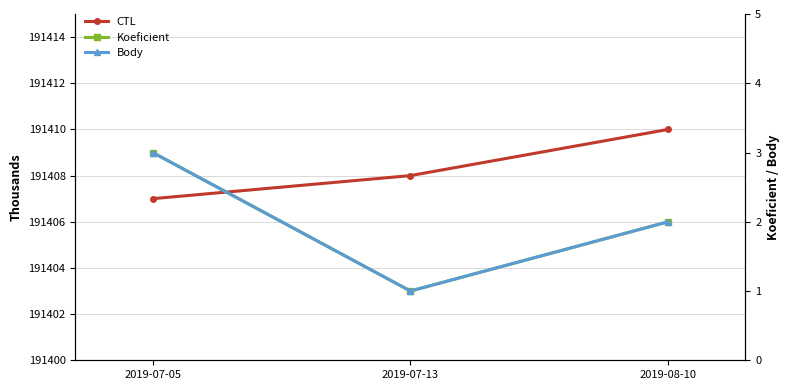

Reading left to right, extract all data points from this chart.

CTL: 2019-07-05=191407	2019-07-13=191408	2019-08-10=191410
Koeficient: 2019-07-05=3	2019-07-13=1	2019-08-10=2
Body: 2019-07-05=3	2019-07-13=1	2019-08-10=2